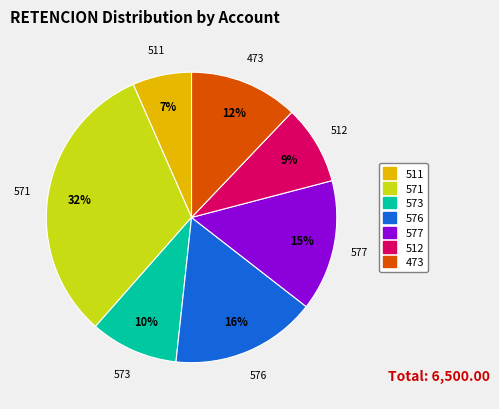

Which slice is the smallest?

511